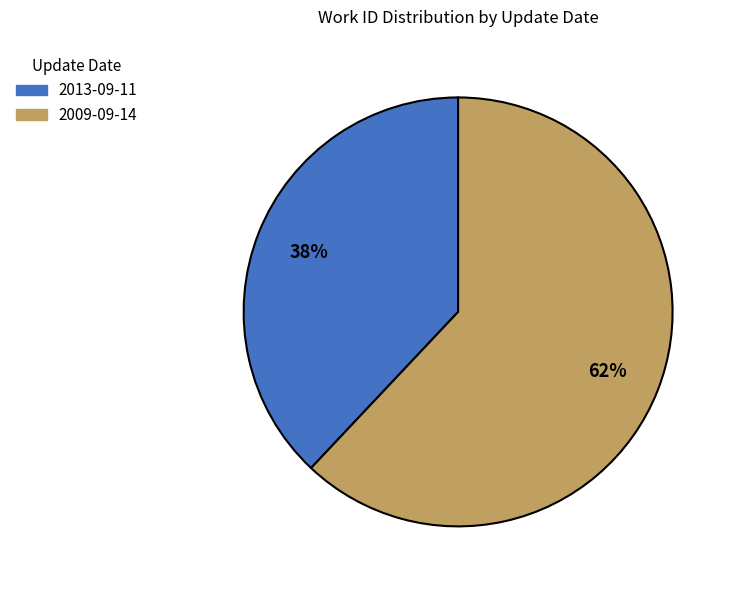

What percentage is the 2009-09-14 slice, to the nearest percent?

62%